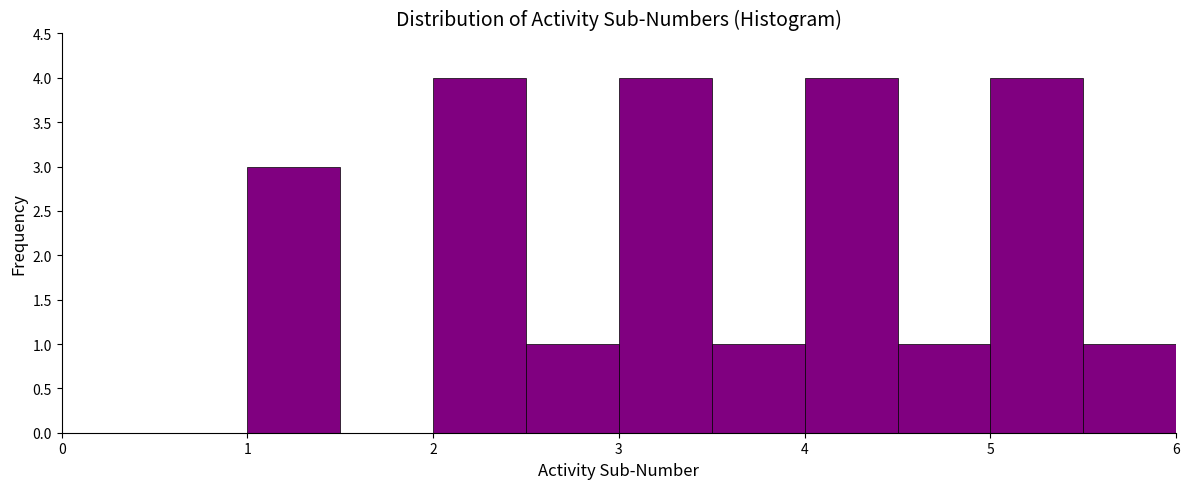

How tall is the bar that spans 3.0 to 3.5 on the x-axis? The values are not printed on the chart, so give them approximately, as read against the axis.

4